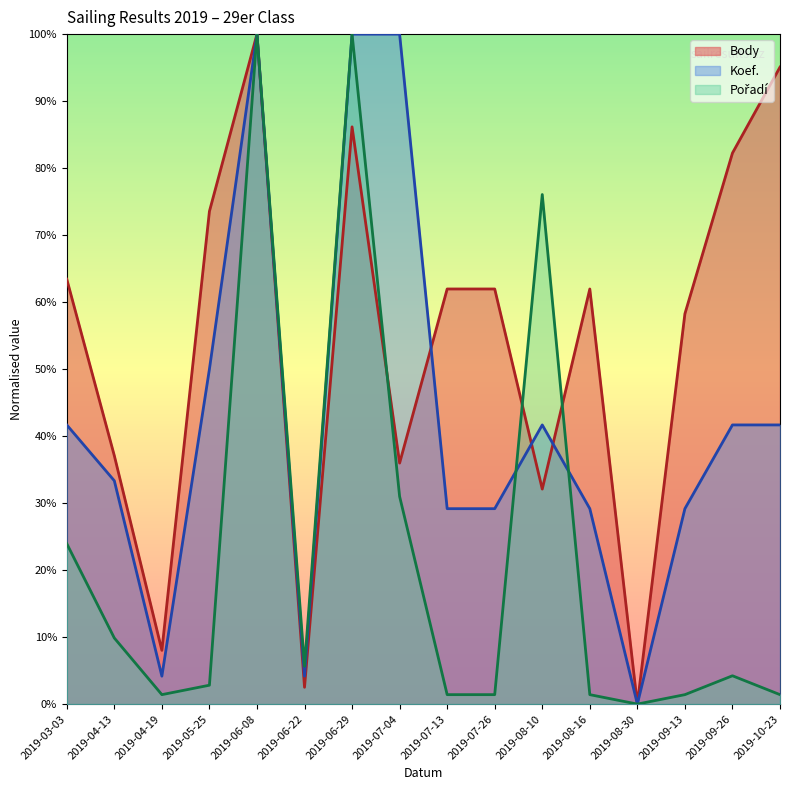

How many data points in Koef. are above 0?

15